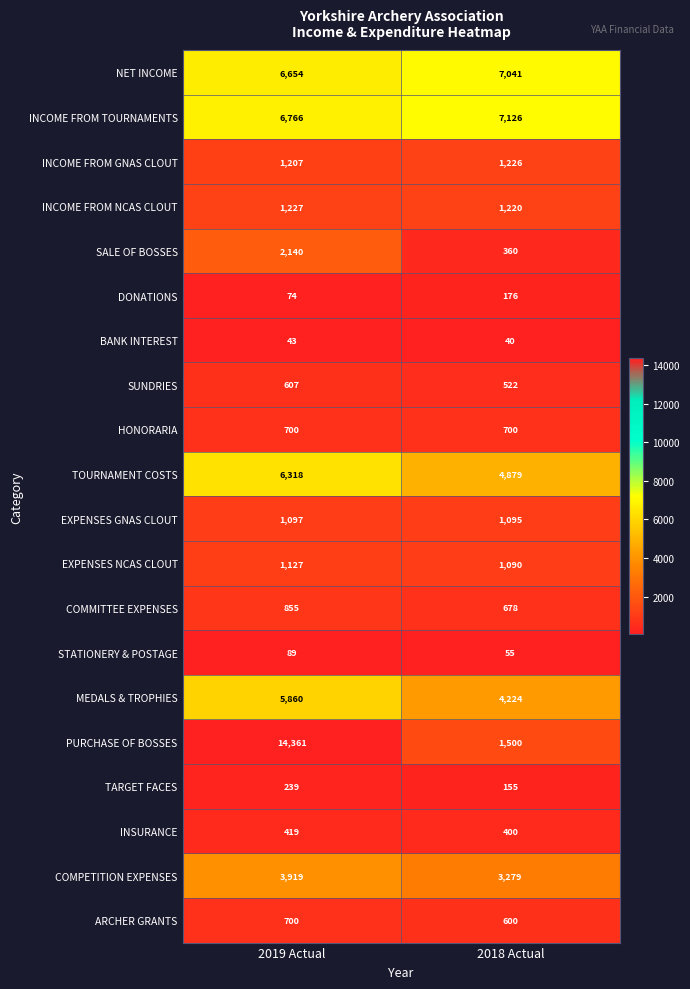

Is the value of SUNDRIES at 2018 Actual greater than the value of NET INCOME at 2018 Actual?

No